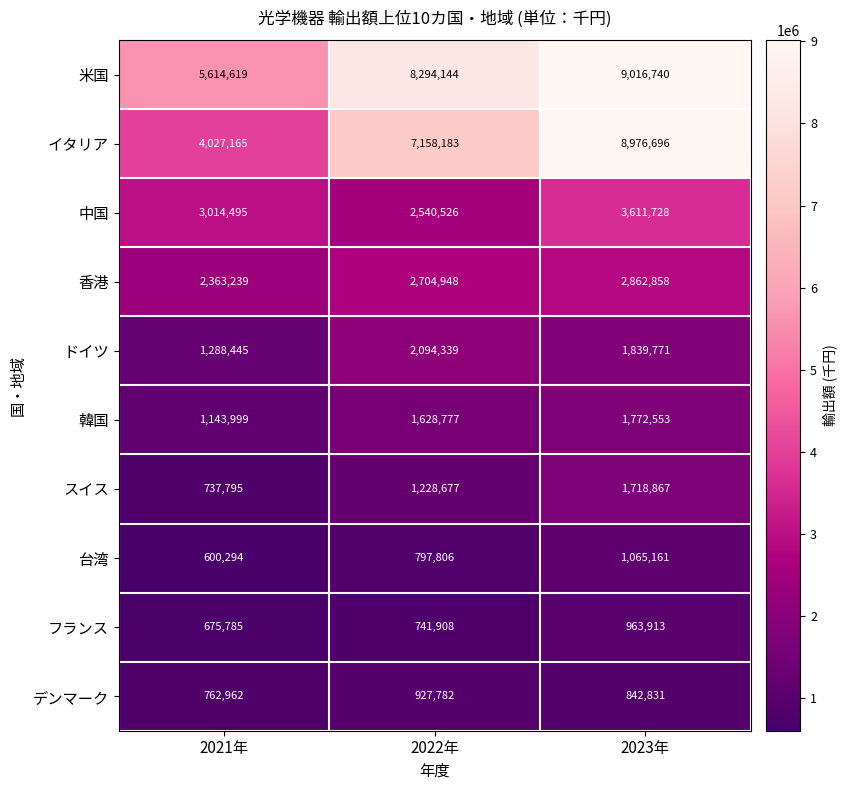

Reading left to right, transcribe all the data shown in this chart.

米国: 2021年=5614619	2022年=8294144	2023年=9016740
イタリア: 2021年=4027165	2022年=7158183	2023年=8976696
中国: 2021年=3014495	2022年=2540526	2023年=3611728
香港: 2021年=2363239	2022年=2704948	2023年=2862858
ドイツ: 2021年=1288445	2022年=2094339	2023年=1839771
韓国: 2021年=1143999	2022年=1628777	2023年=1772553
スイス: 2021年=737795	2022年=1228677	2023年=1718867
台湾: 2021年=600294	2022年=797806	2023年=1065161
フランス: 2021年=675785	2022年=741908	2023年=963913
デンマーク: 2021年=762962	2022年=927782	2023年=842831